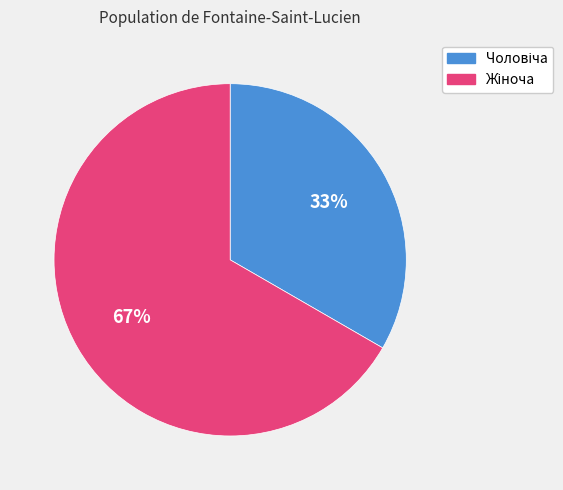

Does any single category account for the majority?

Yes